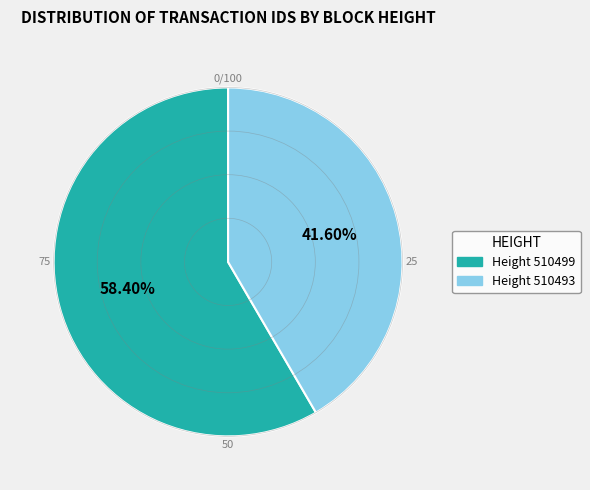

How many segments does this pie chart have?

2